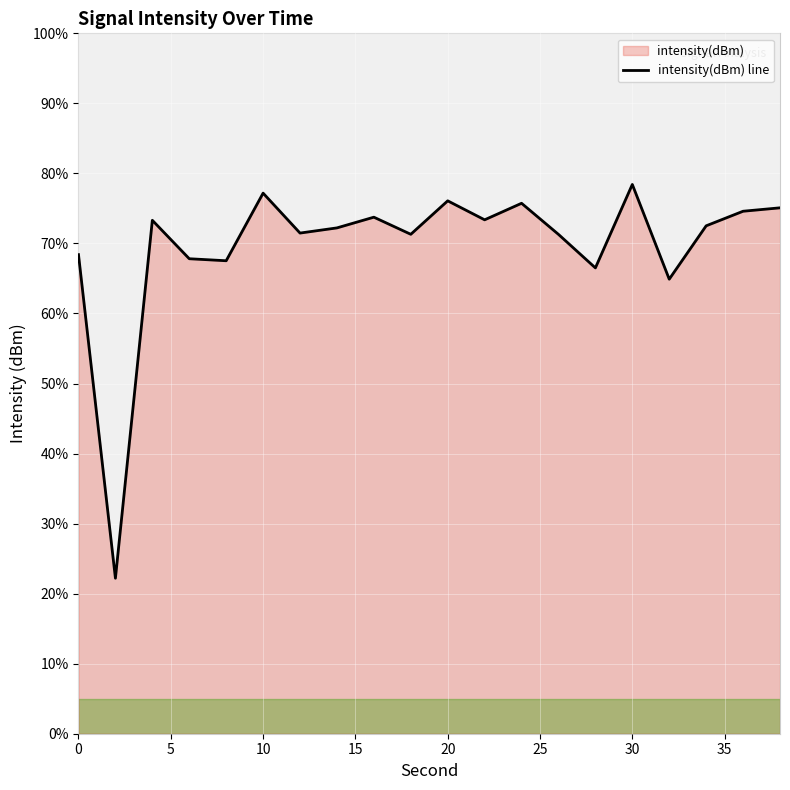

Between 24 and 16, which is larger?

24